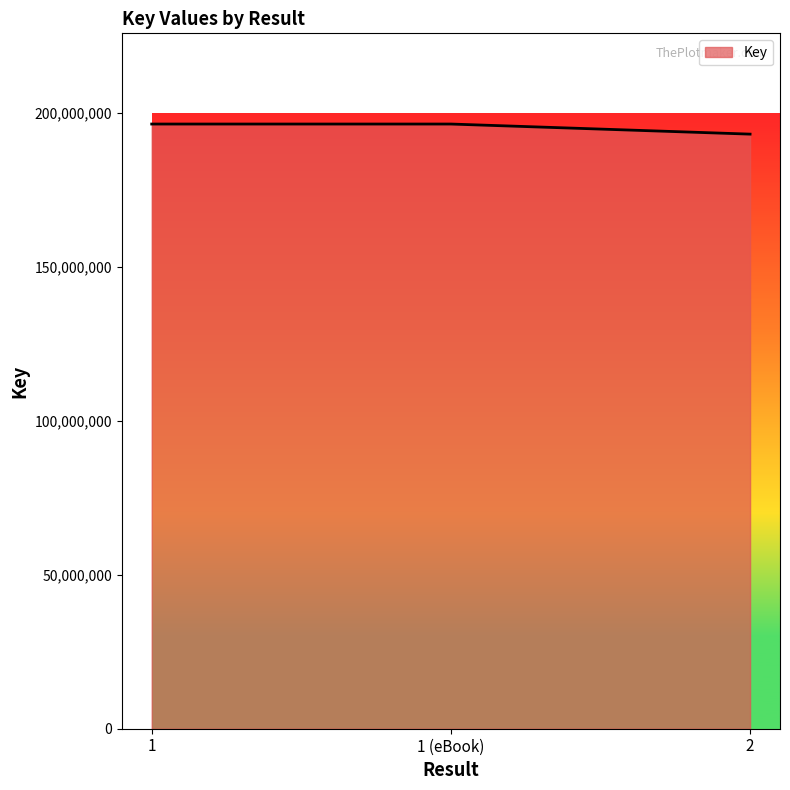

True or false: the data shows 196363390 at 1 (eBook).

True